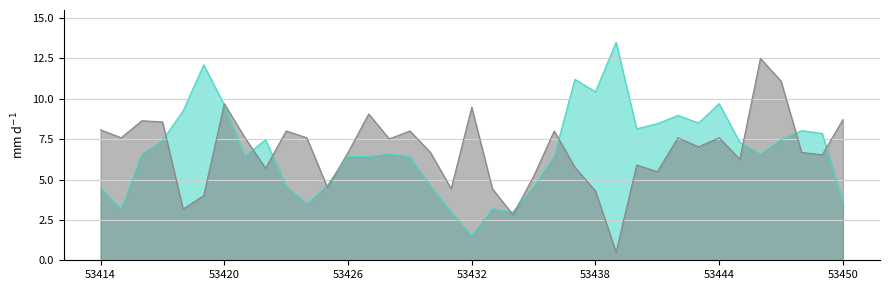

What is the maximum value shown in the chart?

13.5